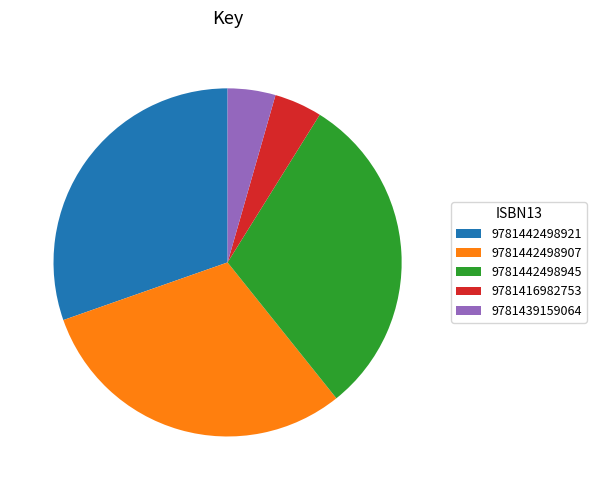

Is there a majority slice in this chart?

No